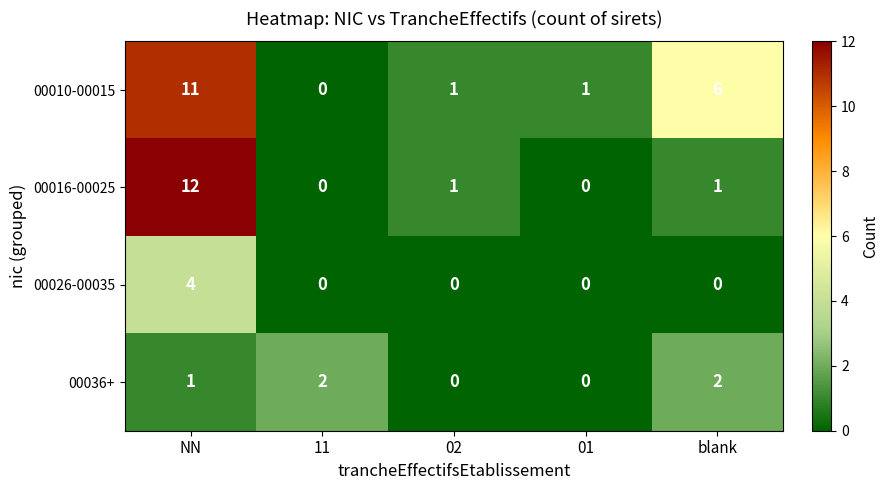

What is the sum of the 00016-00025 values at blank and NN?

13